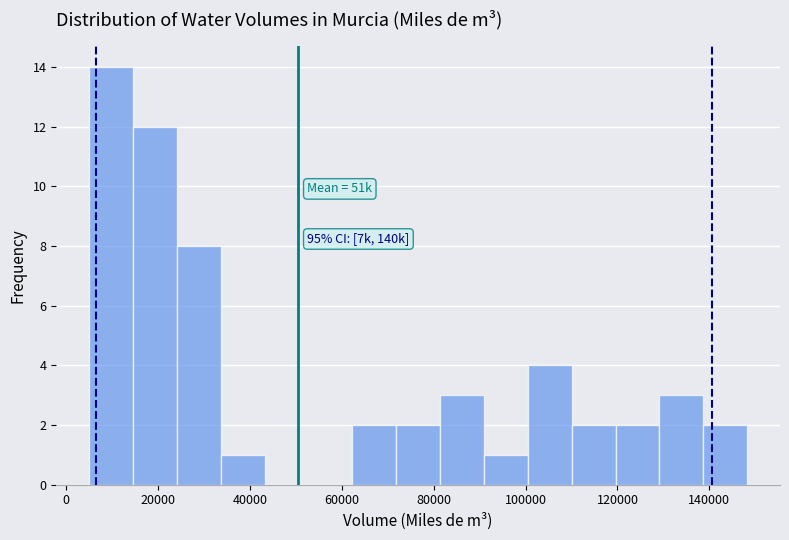

Which range on the x-axis has the tallest bar?

6000 to 14000